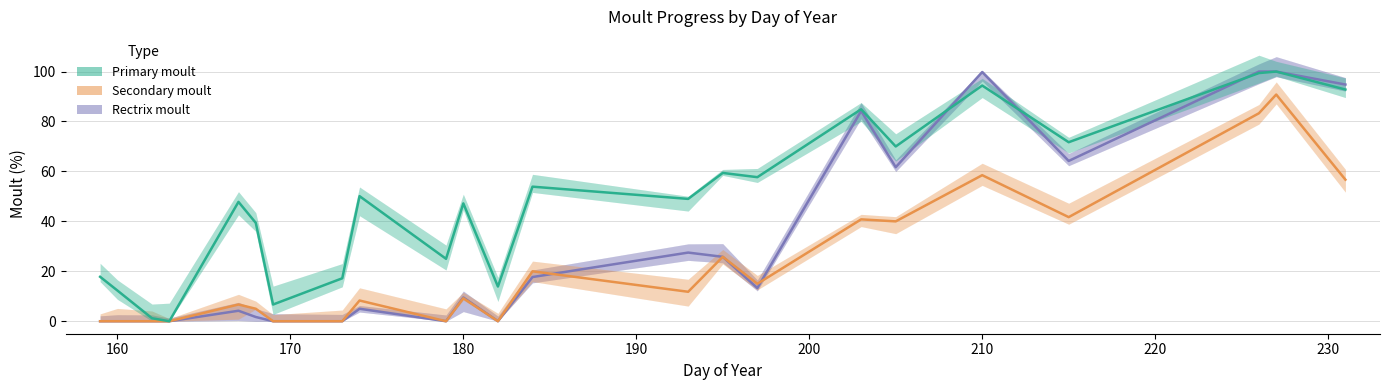

True or false: Secondary moult and Primary moult intersect in this chart.

False